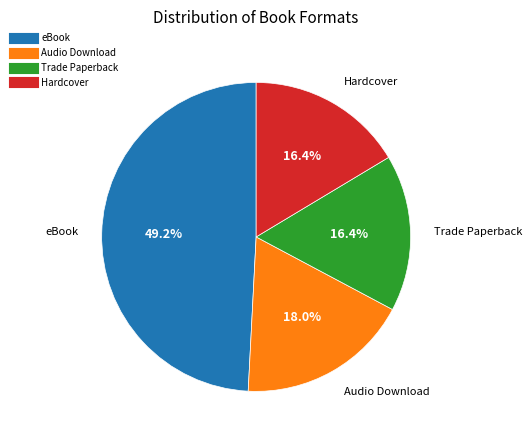

Is there any slice that represents more than half of the pie?

No